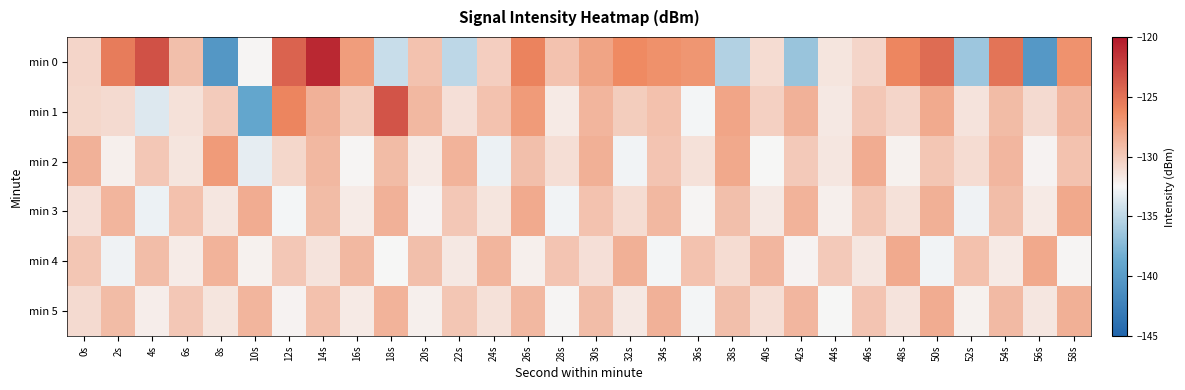

Reading right to left, list all the values displayed in this chart.

min 0: 58s=-126.8	56s=-140.3	54s=-125.1	52s=-136.4	50s=-124.7	48s=-126.1	46s=-130.6	44s=-131.5	42s=-136.6	40s=-131.0	38s=-135.5	36s=-127.0	34s=-126.7	32s=-126.3	30s=-127.8	28s=-129.6	26s=-125.9	24s=-130.3	22s=-135.0	20s=-129.5	18s=-134.5	16s=-127.4	14s=-121.0	12s=-124.2	10s=-132.4	8s=-140.4	6s=-129.3	4s=-123.2	2s=-125.5	0s=-130.6
min 1: 58s=-128.8	56s=-130.9	54s=-129.1	52s=-131.4	50s=-128.2	48s=-130.6	46s=-129.8	44s=-131.7	42s=-128.5	40s=-130.3	38s=-127.9	36s=-132.6	34s=-129.4	32s=-130.1	30s=-128.7	28s=-131.8	26s=-127.3	24s=-129.5	22s=-131.2	20s=-128.9	18s=-123.3	16s=-130.1	14s=-128.5	12s=-126.0	10s=-139.0	8s=-130.0	6s=-131.3	4s=-133.6	2s=-130.9	0s=-130.6
min 2: 58s=-129.5	56s=-132.3	54s=-128.8	52s=-131.0	50s=-129.7	48s=-132.2	46s=-128.3	44s=-131.6	42s=-129.9	40s=-132.5	38s=-128.1	36s=-131.3	34s=-129.6	32s=-132.7	30s=-128.4	28s=-131.1	26s=-129.3	24s=-132.9	22s=-128.6	20s=-131.8	18s=-129.1	16s=-132.4	14s=-128.9	12s=-130.7	10s=-133.2	8s=-127.3	6s=-131.5	4s=-129.8	2s=-132.1	0s=-128.5
min 3: 58s=-128.1	56s=-131.8	54s=-129.2	52s=-132.8	50s=-128.4	48s=-131.3	46s=-129.7	44s=-132.1	42s=-128.6	40s=-131.7	38s=-129.3	36s=-132.4	34s=-128.9	32s=-131.0	30s=-129.5	28s=-132.7	26s=-128.2	24s=-131.5	22s=-129.8	20s=-132.3	18s=-128.5	16s=-131.9	14s=-129.1	12s=-132.6	10s=-128.3	8s=-131.6	6s=-129.4	4s=-132.9	2s=-128.7	0s=-131.2
min 4: 58s=-132.4	56s=-128.1	54s=-131.8	52s=-129.4	50s=-132.7	48s=-128.2	46s=-131.6	44s=-129.9	42s=-132.3	40s=-128.8	38s=-131.0	36s=-129.5	34s=-132.6	32s=-128.4	30s=-131.2	28s=-129.6	26s=-132.1	24s=-128.7	22s=-131.7	20s=-129.3	18s=-132.5	16s=-128.9	14s=-131.4	12s=-129.8	10s=-132.2	8s=-128.6	6s=-131.9	4s=-129.2	2s=-132.8	0s=-129.7
min 5: 58s=-128.4	56s=-131.6	54s=-129.0	52s=-132.2	50s=-128.3	48s=-131.4	46s=-129.6	44s=-132.5	42s=-128.8	40s=-131.1	38s=-129.3	36s=-132.6	34s=-128.5	32s=-131.7	30s=-129.2	28s=-132.4	26s=-128.9	24s=-131.3	22s=-129.7	20s=-132.1	18s=-128.6	16s=-131.8	14s=-129.4	12s=-132.3	10s=-128.7	8s=-131.5	6s=-129.8	4s=-132.0	2s=-129.1	0s=-130.9